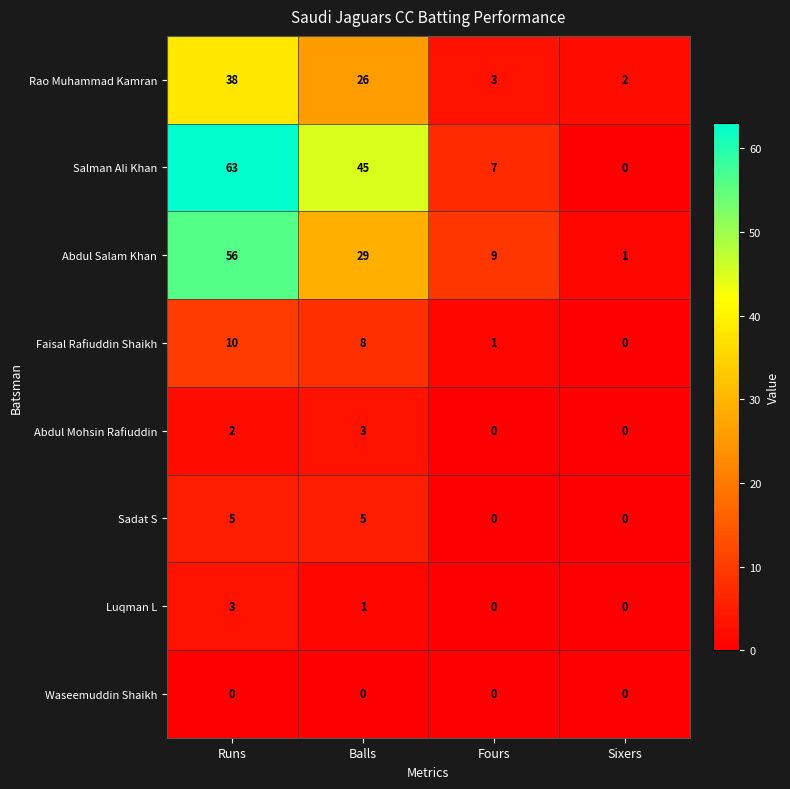

At how many categories does at least one series exceed 19?

2